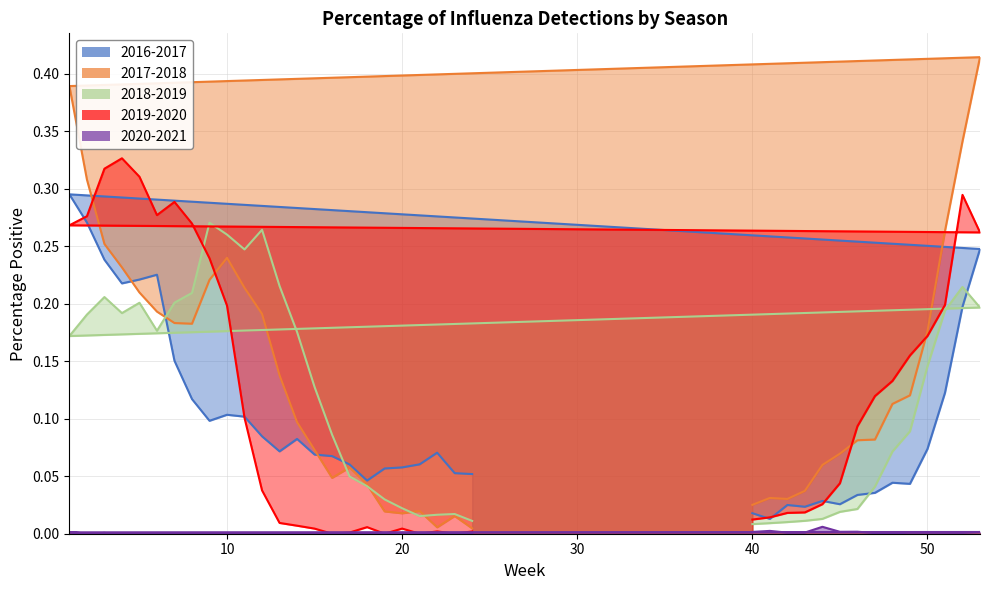

How many interior local valleys does the 2018-2019 series have?

5